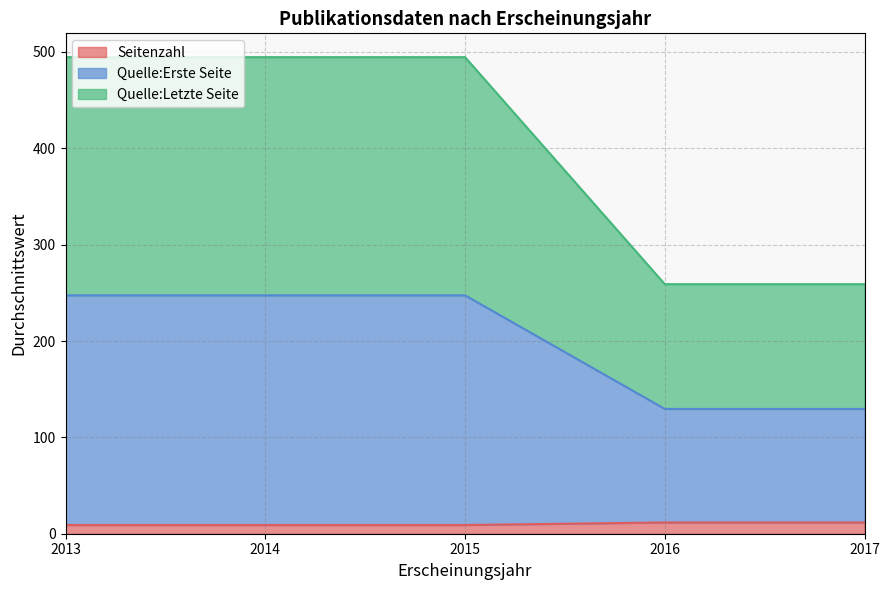

What is the total value across all series at 2016?

259.0